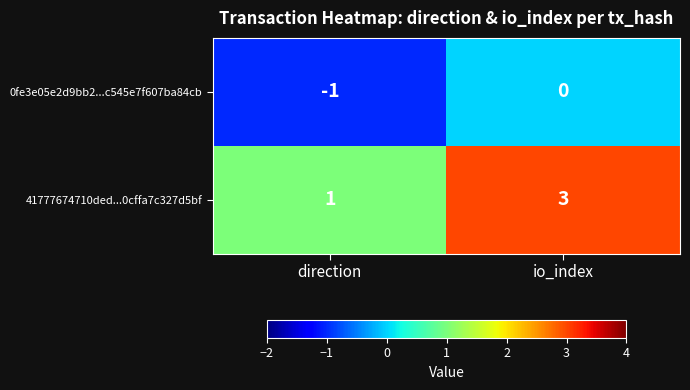

Which series has the widest spread of values?

41777674710ded...0cffa7c327d5bf